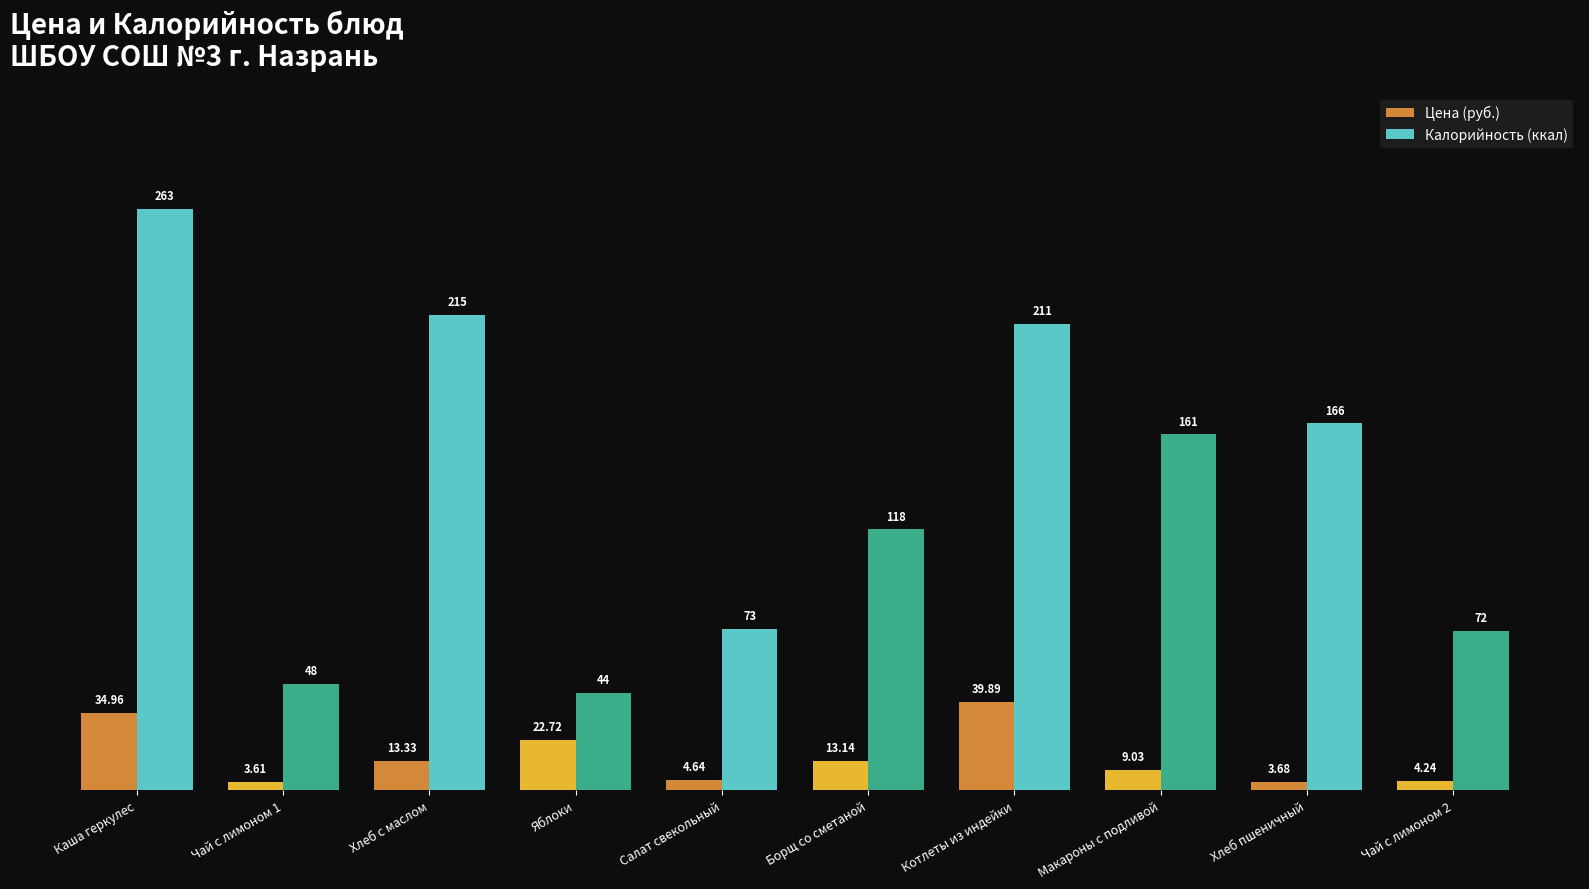

What is the sum of the Калорийность (ккал) values at Чай с лимоном 2 and Яблоки?

116.0